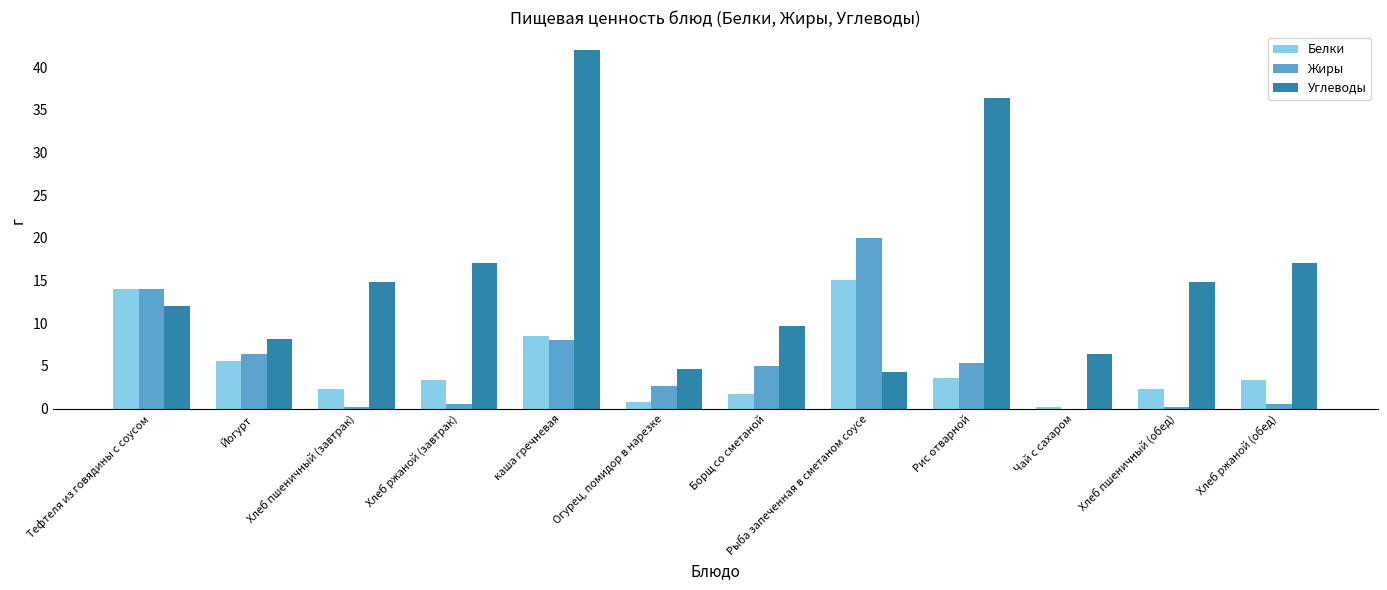

How many groups of bars are there?

12